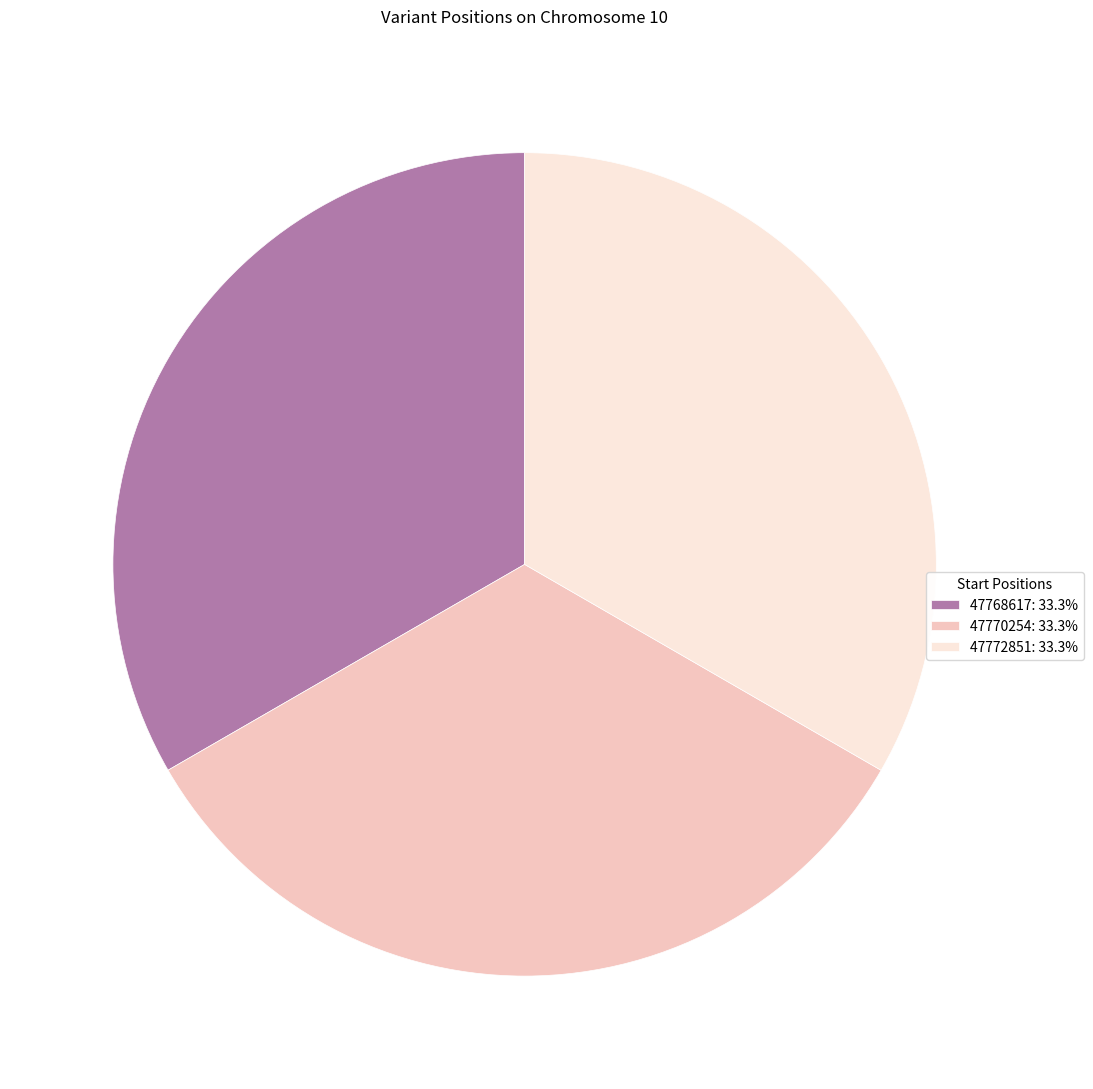

Is 47772851 the majority of the pie?

No